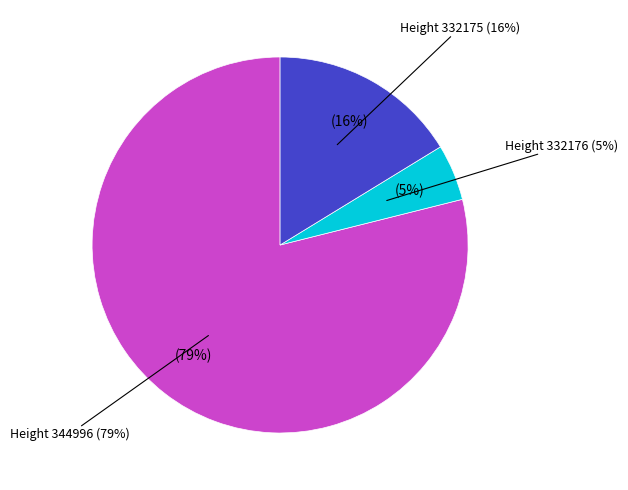

How many segments does this pie chart have?

3